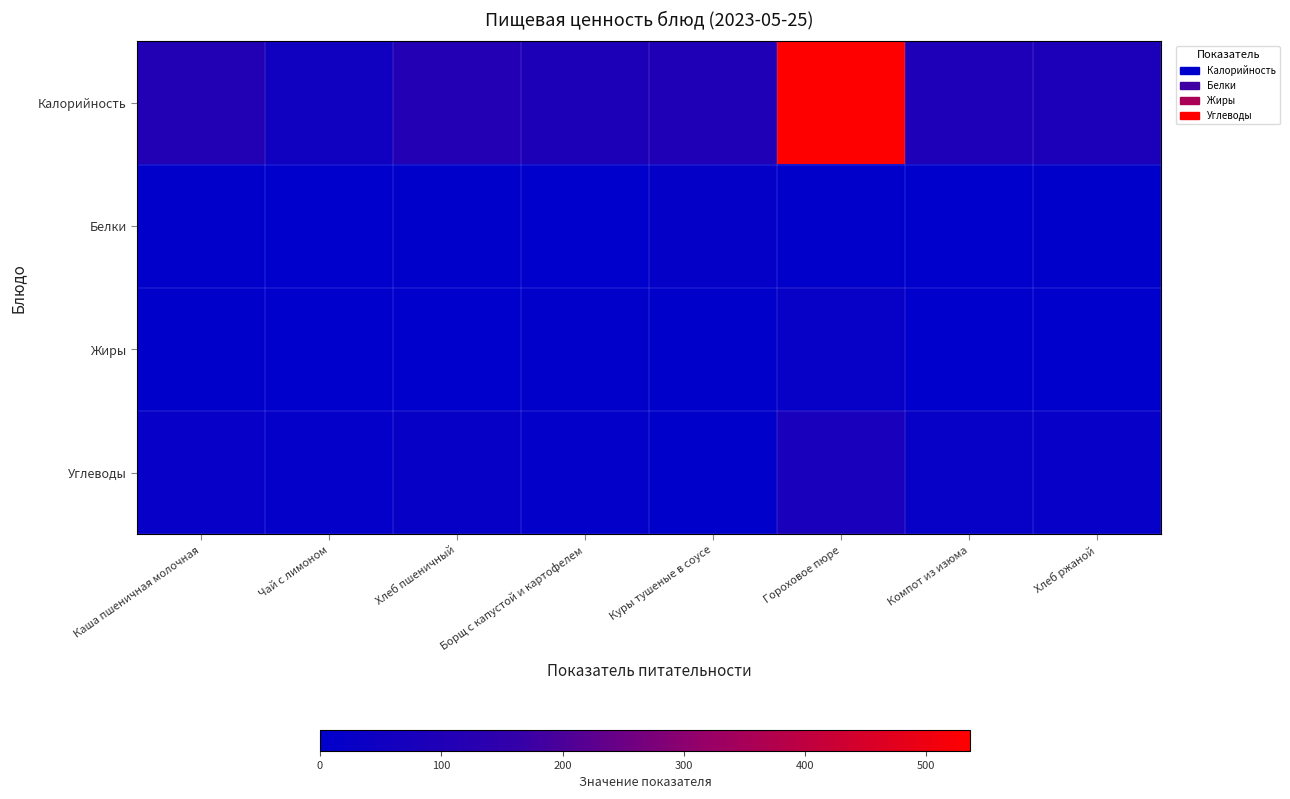

Reading left to right, transcribe all the data shown in this chart.

Калорийность: Каша пшеничная молочная=109	Чай с лимоном=53	Хлеб пшеничный=112	Борщ с капустой и картофелем=91	Куры тушеные в соусе=102	Гороховое пюре=536	Компот из изюма=95	Хлеб ржаной=90
Белки: Каша пшеничная молочная=5	Чай с лимоном=0	Хлеб пшеничный=4	Борщ с капустой и картофелем=2	Куры тушеные в соусе=16	Гороховое пюре=6	Компот из изюма=0	Хлеб ржаной=3
Жиры: Каша пшеничная молочная=3	Чай с лимоном=0	Хлеб пшеничный=0	Борщ с капустой и картофелем=5	Куры тушеные в соусе=3	Гороховое пюре=24	Компот из изюма=0	Хлеб ржаной=0
Углеводы: Каша пшеничная молочная=19	Чай с лимоном=14	Хлеб пшеничный=22	Борщ с капустой и картофелем=11	Куры тушеные в соусе=3	Гороховое пюре=77	Компот из изюма=25	Хлеб ржаной=19